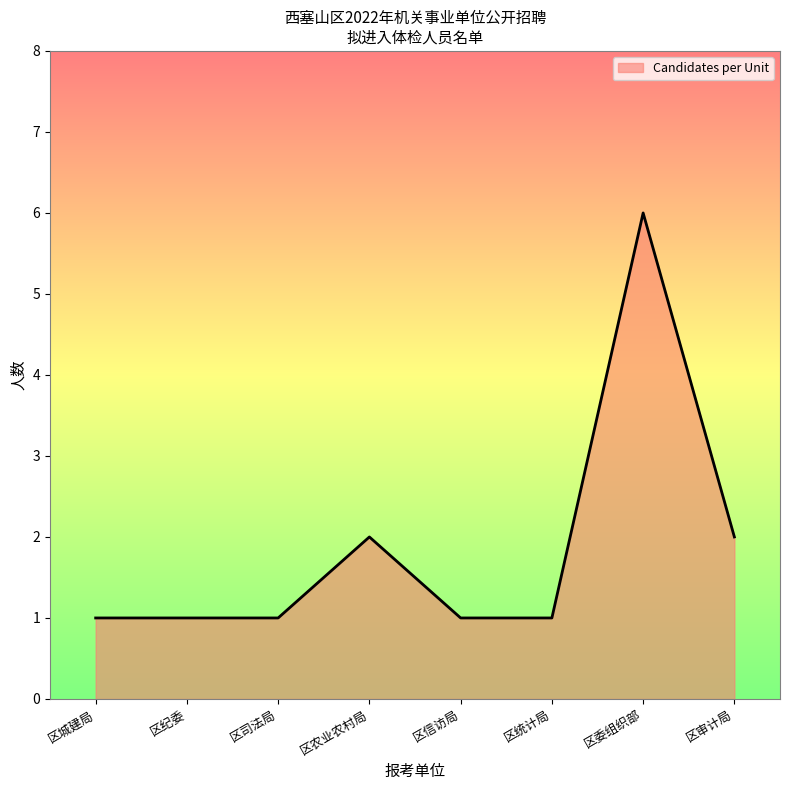

What is the difference between the maximum and second lowest values?

5